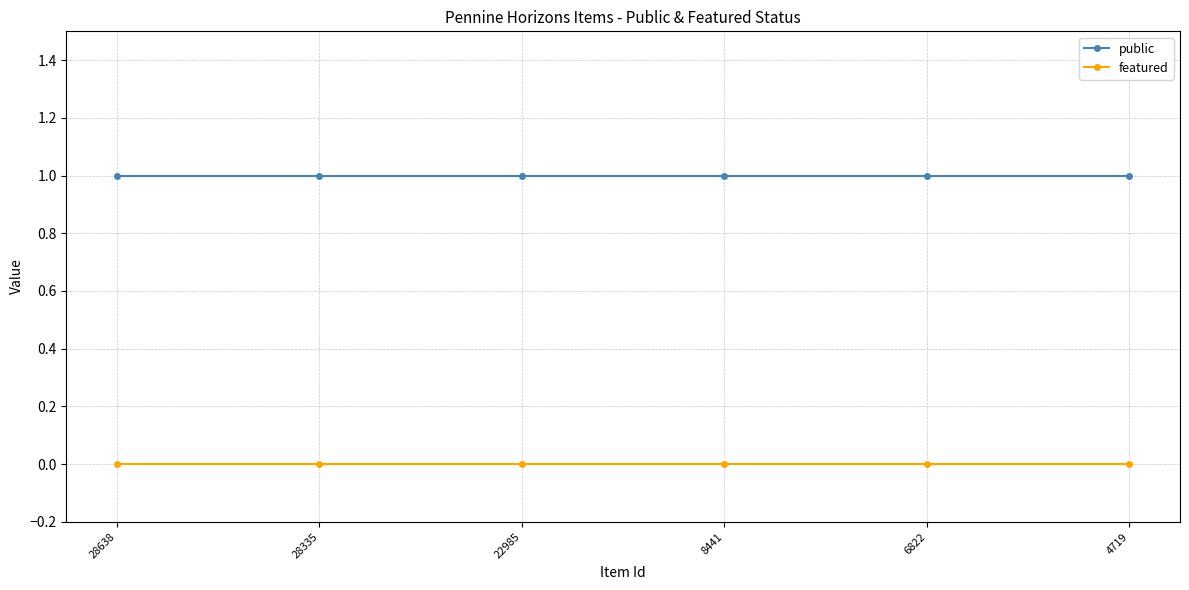

Reading left to right, list all the values displayed in this chart.

public: 28638=1	28335=1	22985=1	8441=1	6822=1	4719=1
featured: 28638=0	28335=0	22985=0	8441=0	6822=0	4719=0